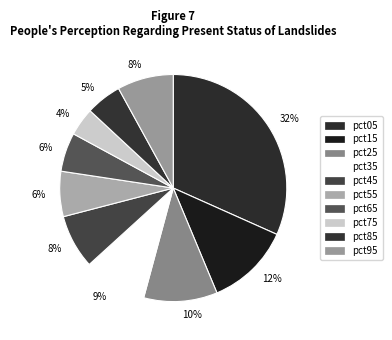

Count the number of slices in the pie.

10